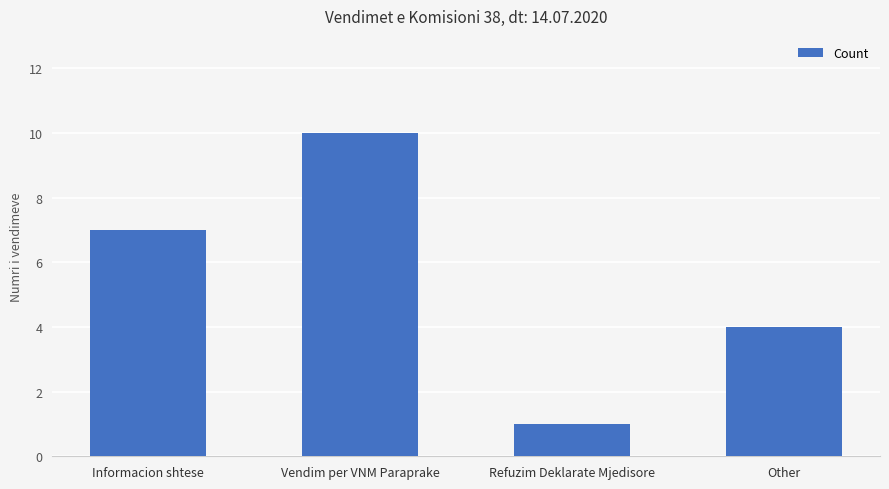

What is the approximate value at Vendim per VNM Paraprake?

10